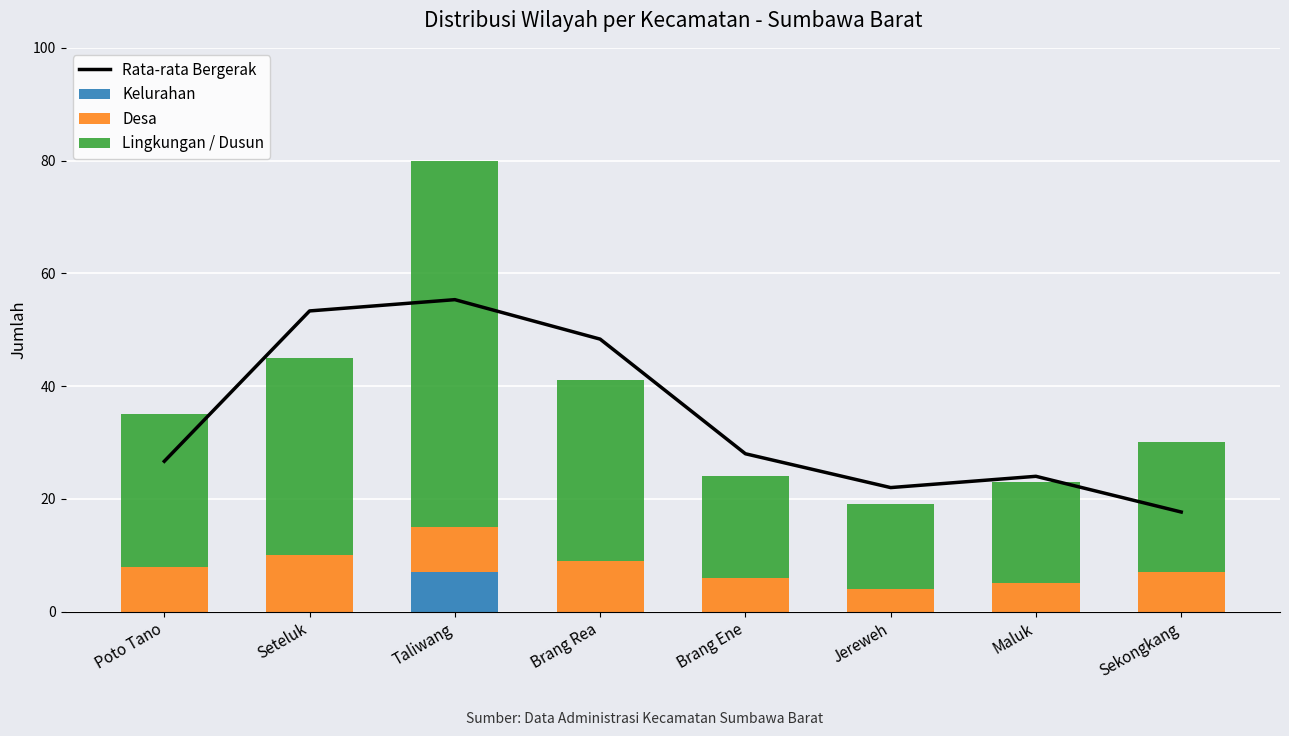

What is the difference between the maximum and minimum values in the Rata-rata Bergerak series?

37.7